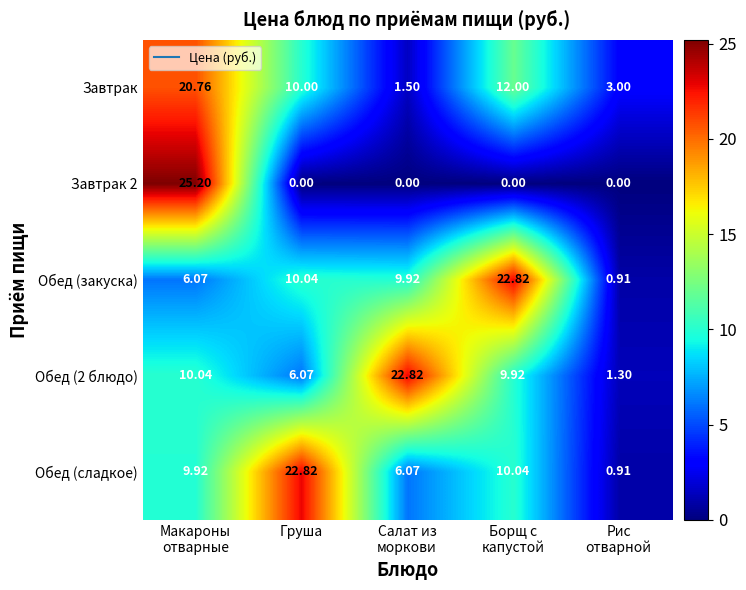

Where does the Обед (закуска) series first go above 9?

Груша